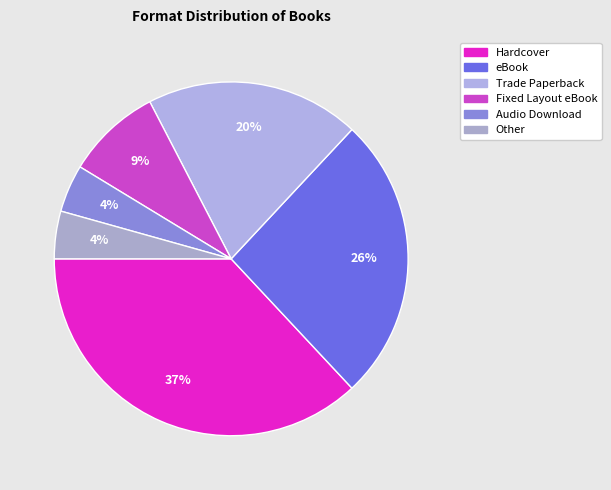

Which slice is the largest?

Hardcover